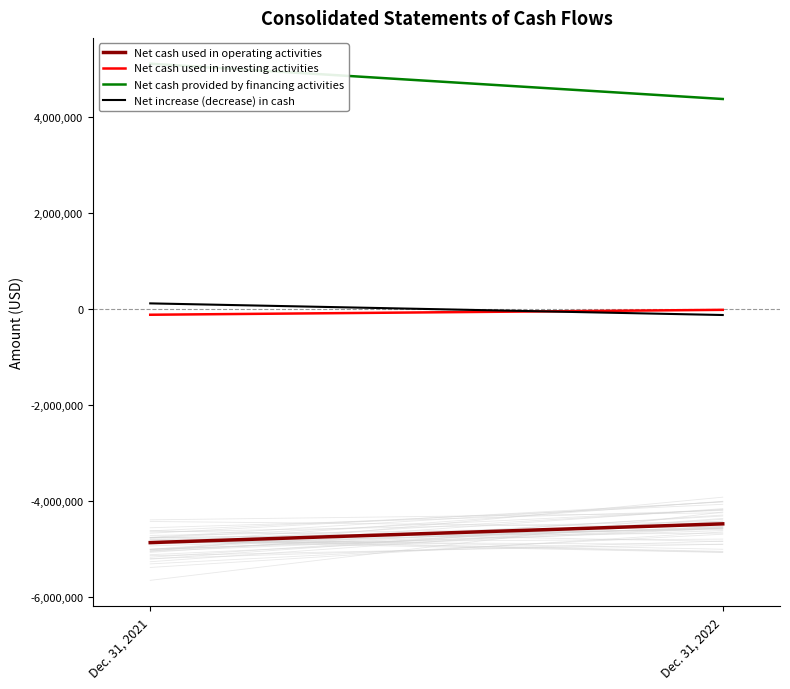

Is it true that Net cash provided by financing activities equals 4370350 at Dec. 31, 2022?

True